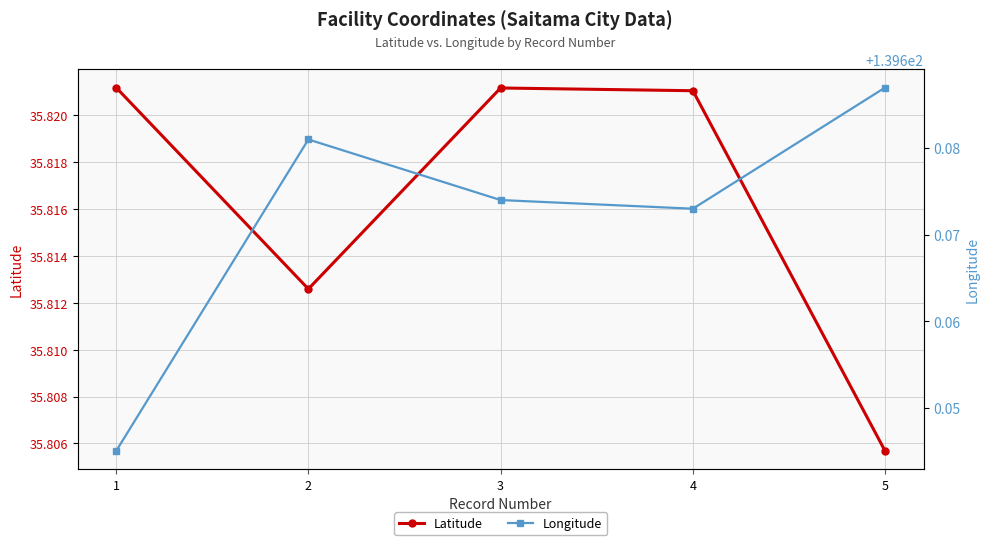

At which category is the sum across all series the highest?

3